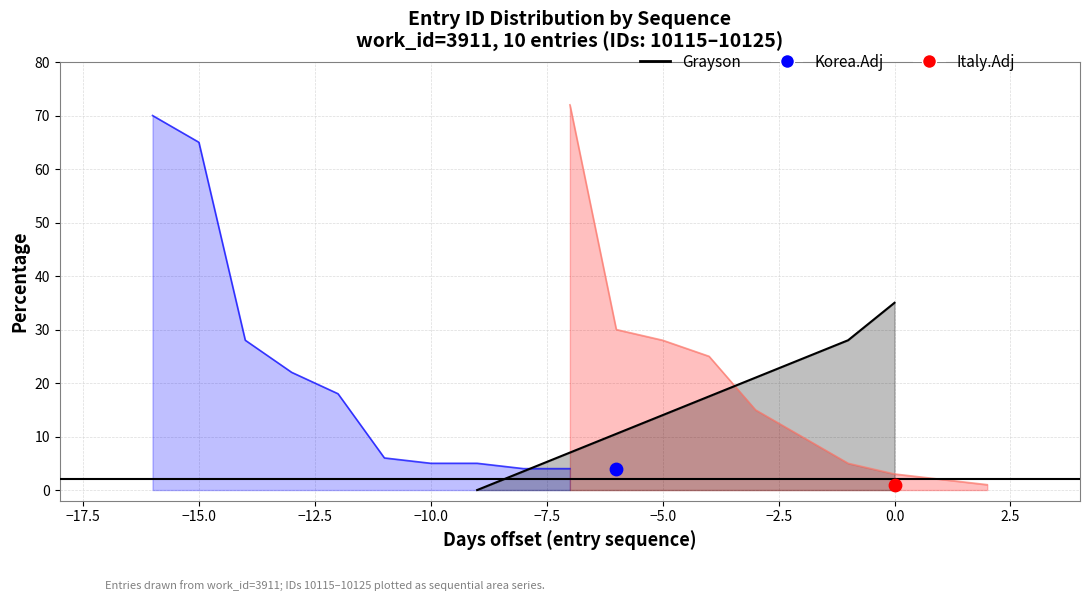

Is the value of Korea.Adj at 2.5 greater than the value of Italy.Adj at 2.5?

Yes